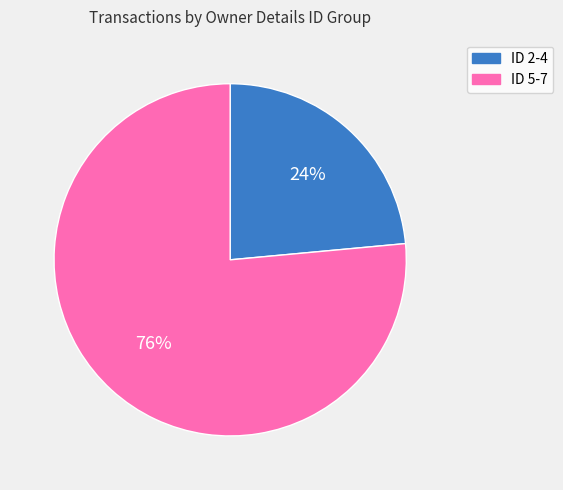

Is there any slice that represents more than half of the pie?

Yes